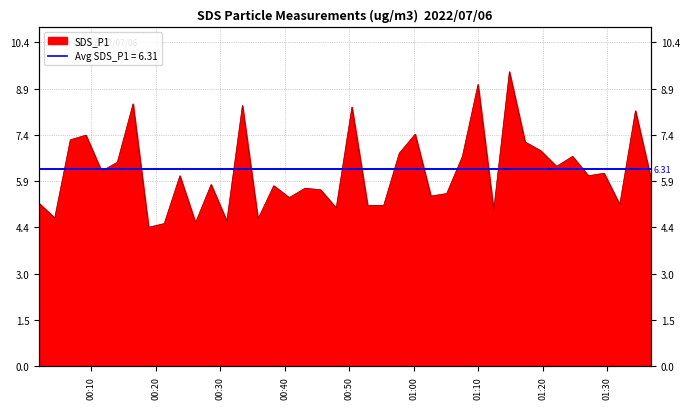

What is the smallest value displayed?

4.5